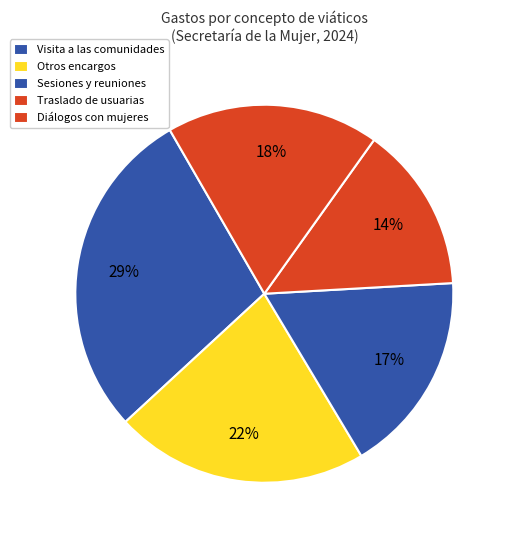

Count the number of slices in the pie.

5